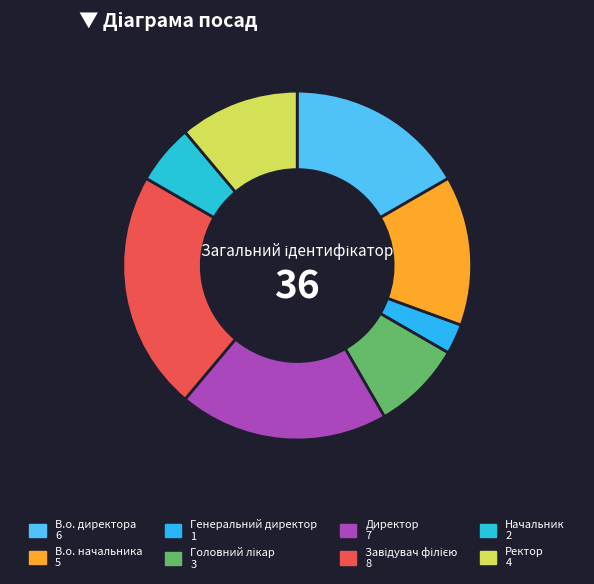

What percentage is the Генеральний директор slice, to the nearest percent?

3%